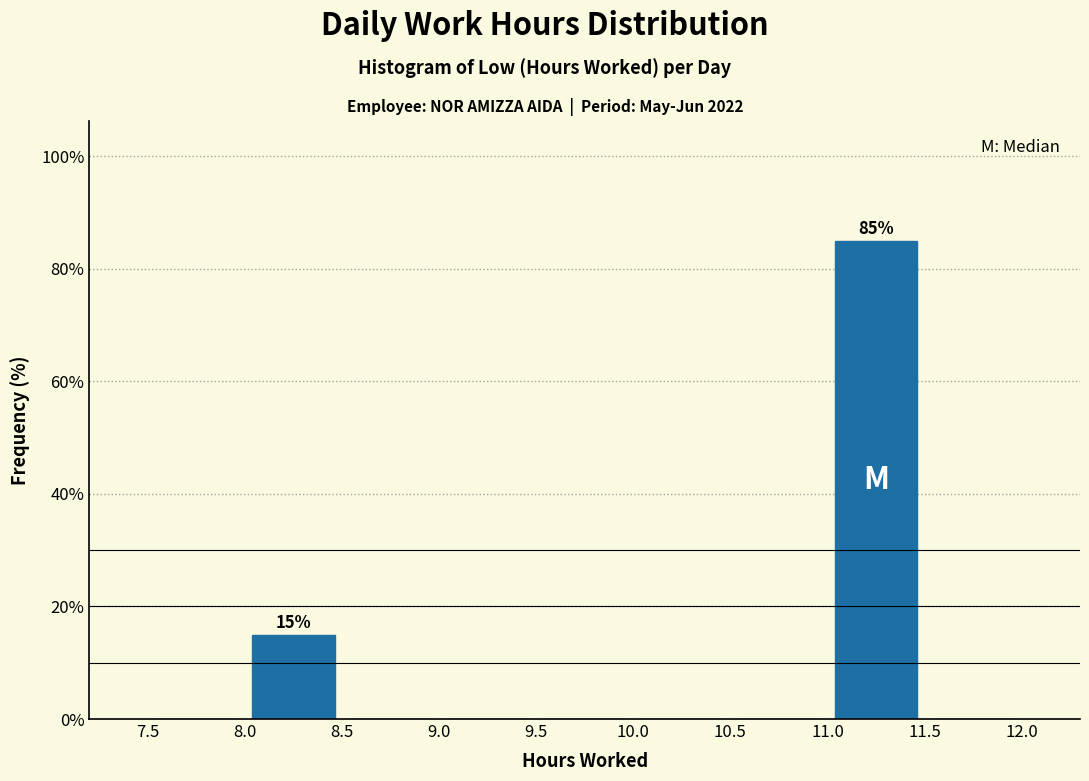

Which range on the x-axis has the tallest bar?

11.0 to 11.5